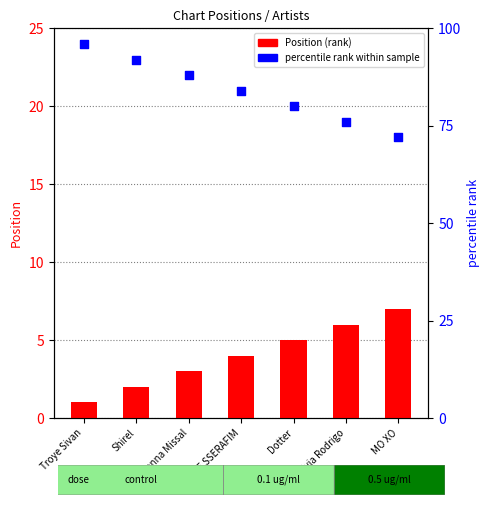

At which category is the sum across all series the highest?

Troye Sivan